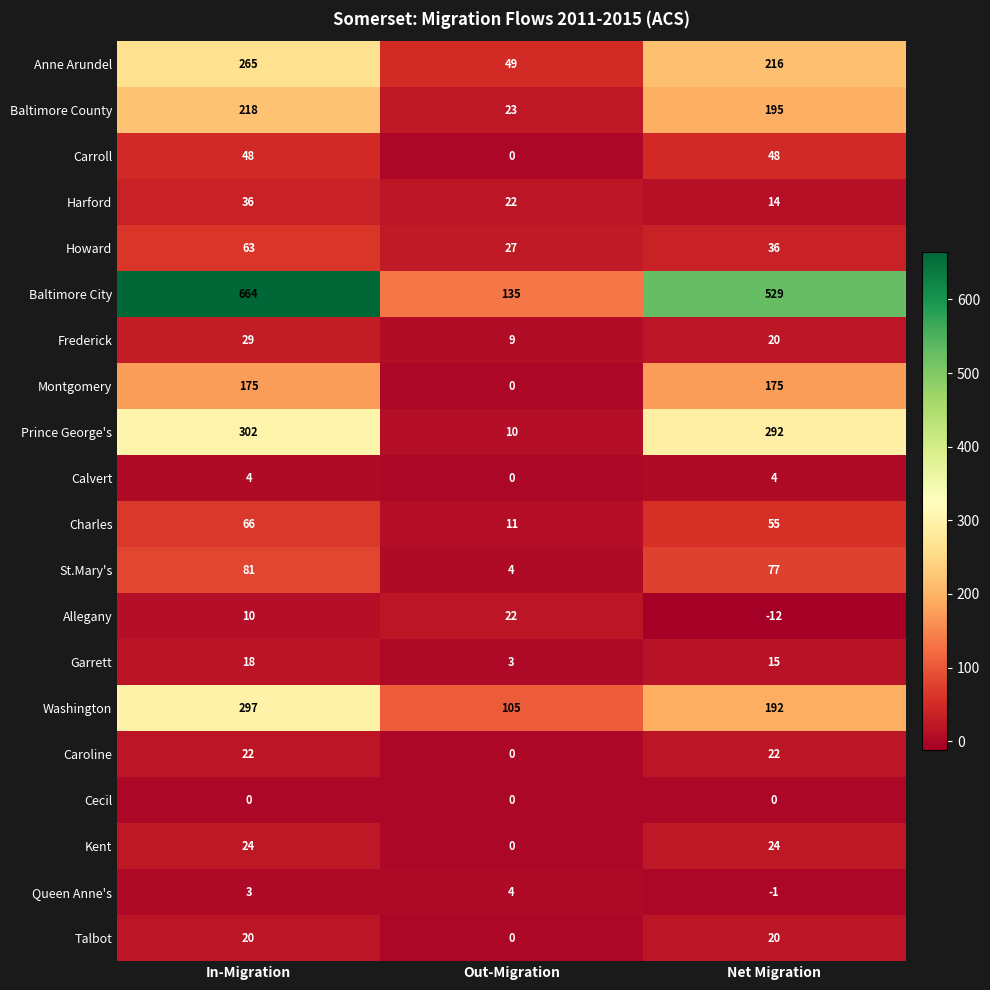

At which label is Baltimore City closest to 399?

Net Migration